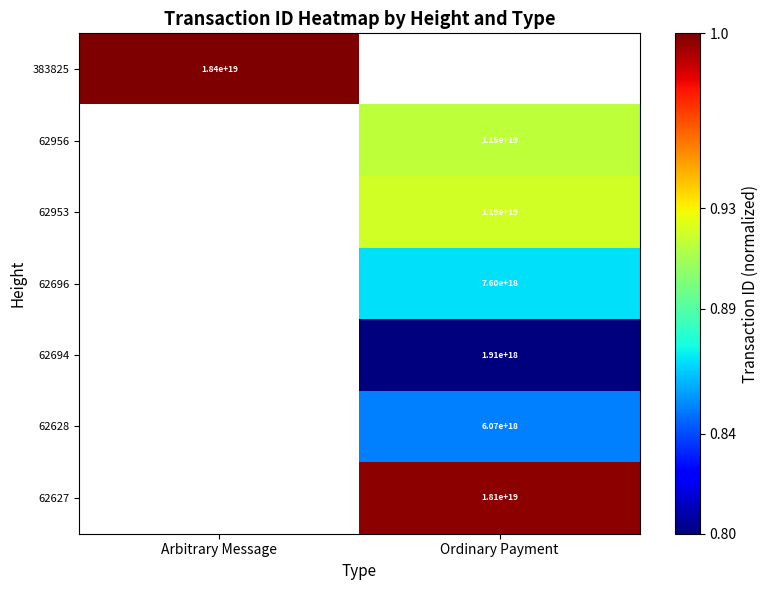

The 62628 series shows 2192523185787649536 at Ordinary Payment. True or false?

False